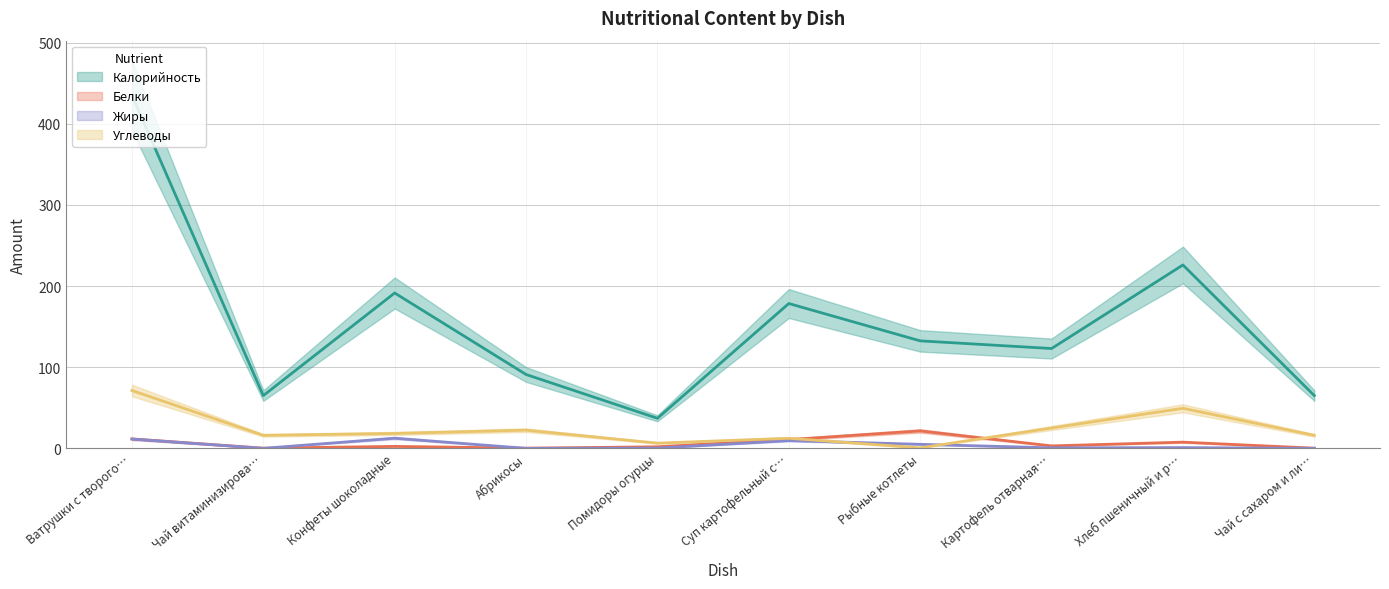

What is the total value across all series at Конфеты шоколадные?

224.7